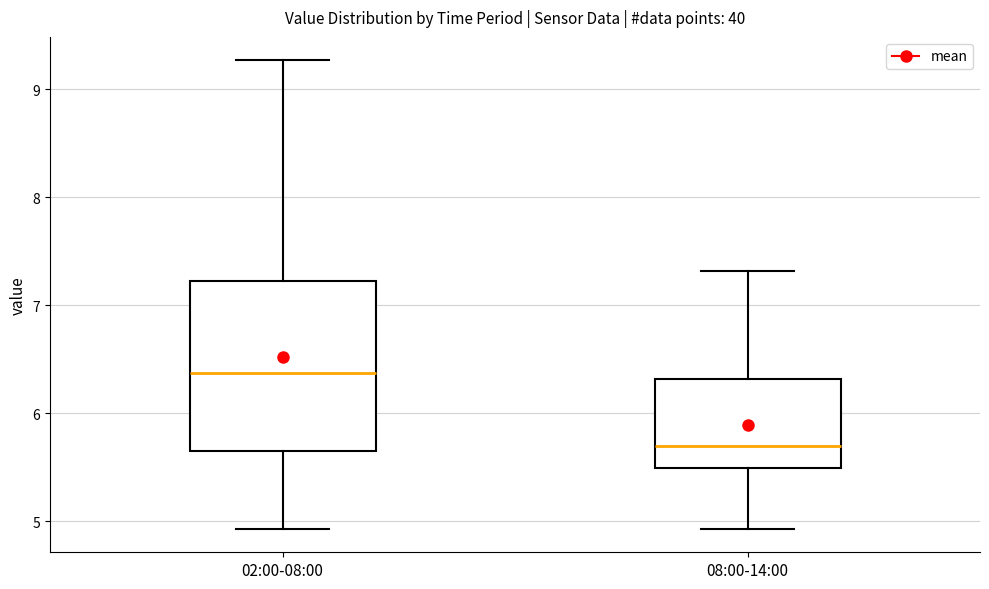

Where does the upper whisker of the box for 02:00-08:00 end on the y-axis? The values are not printed on the chart, so give them approximately, as read against the axis.

9.3